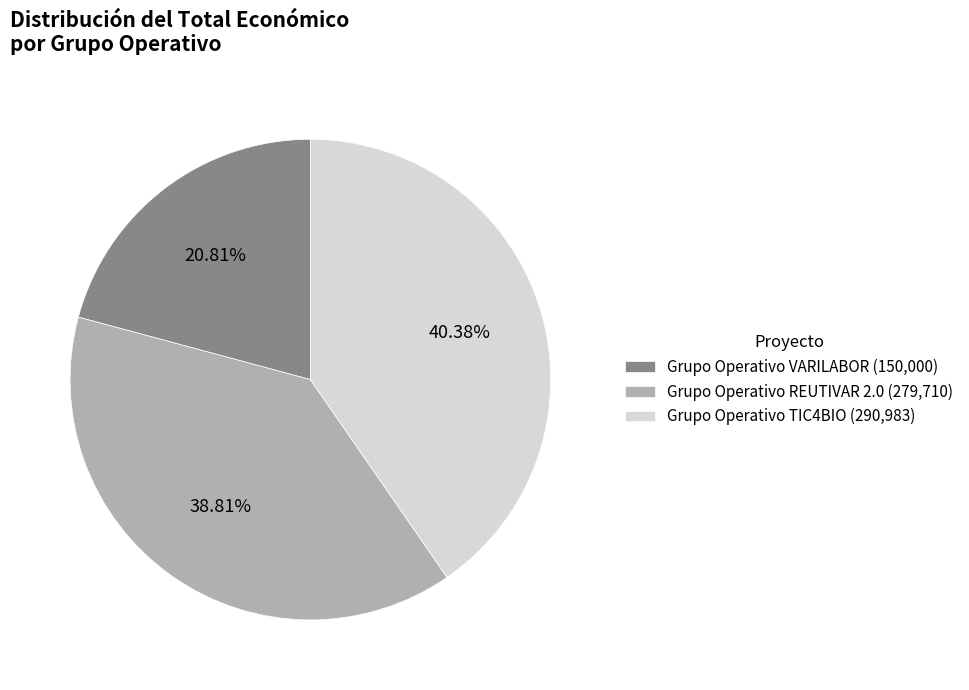

What is the ratio of the value at Grupo Operativo VARILABOR (150,000) to the value at Grupo Operativo TIC4BIO (290,983)?

0.5